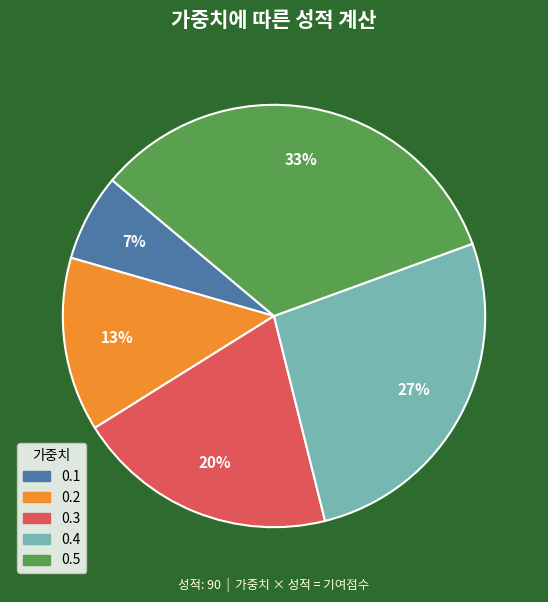

To the nearest percent, what percentage of the pie is 0.3?

20%